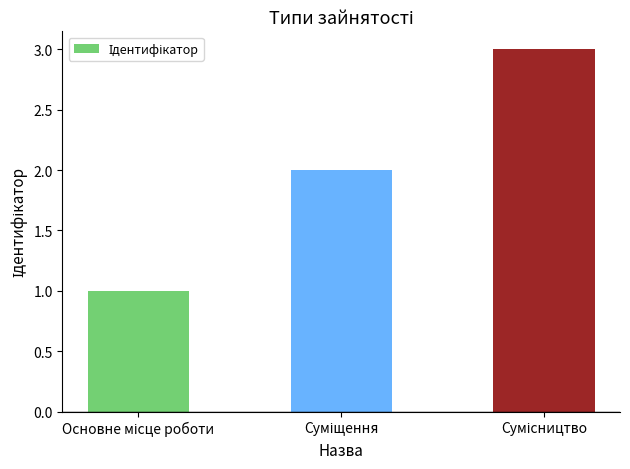

What is the sum of all values?

6